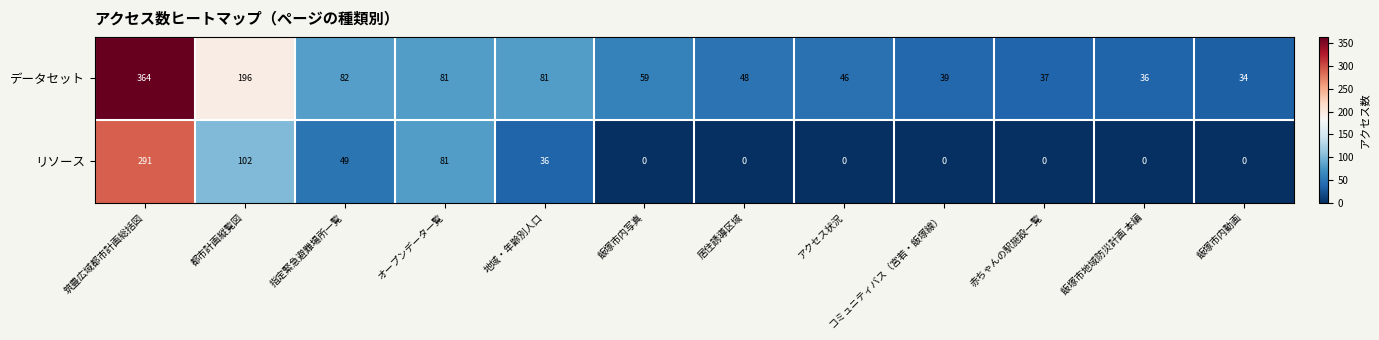

What is the difference between the maximum and minimum values in the データセット series?

330